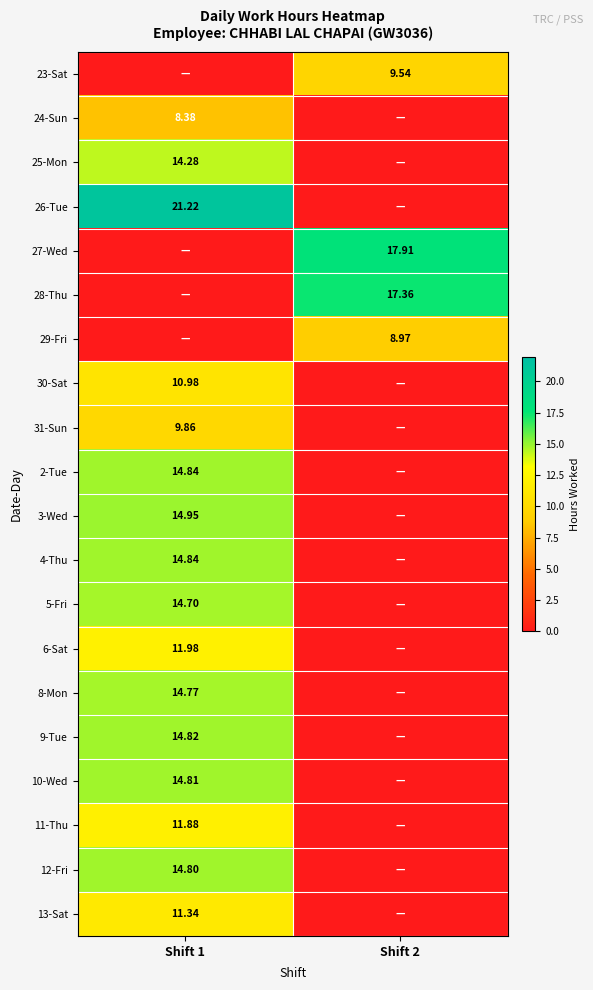

How many data points in 8-Mon are less than 14?

1